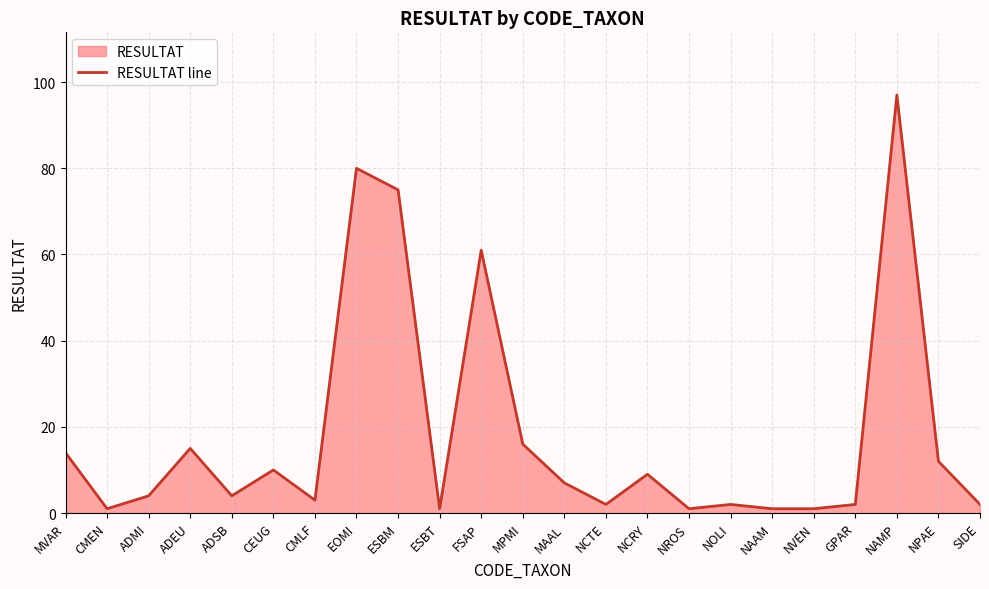

Count the number of values greater than 4.

11